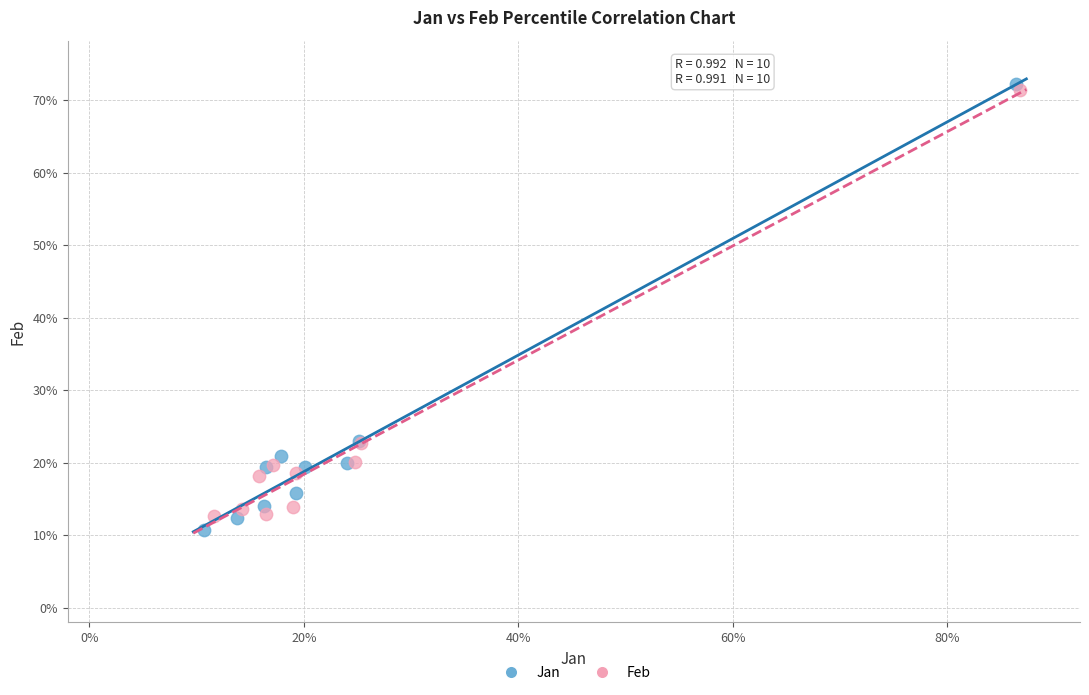

Which series reaches the minimum Y coordinate?

Jan